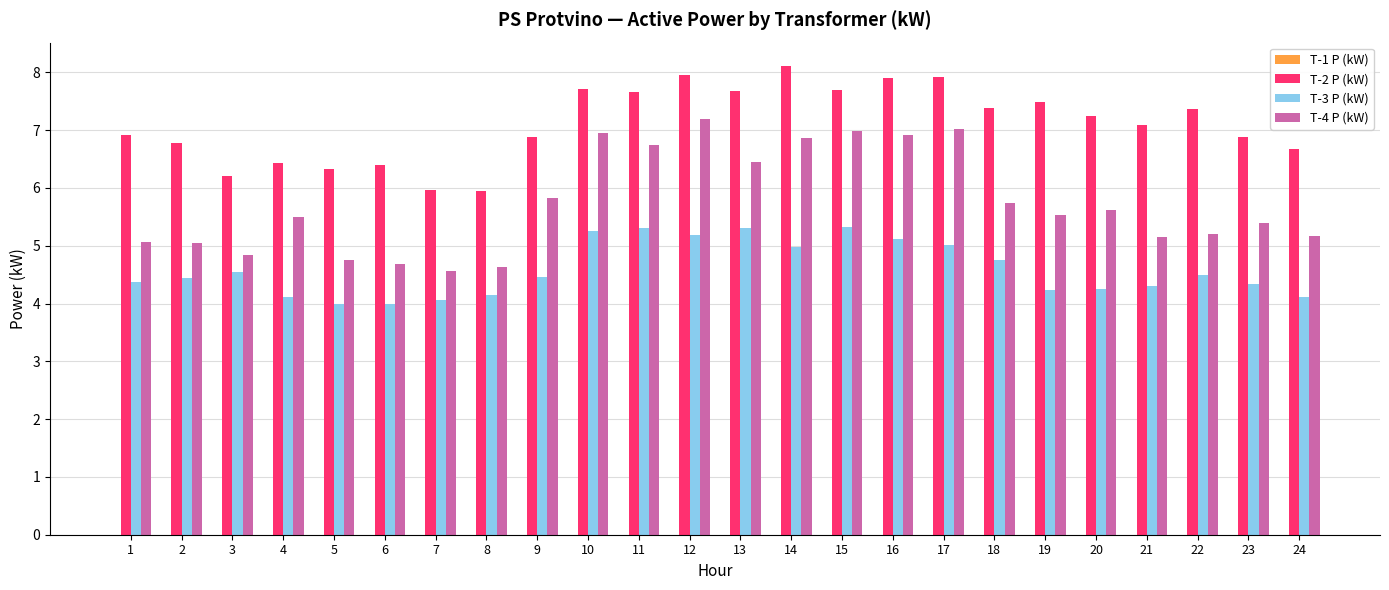

How many bars are there in total?

72